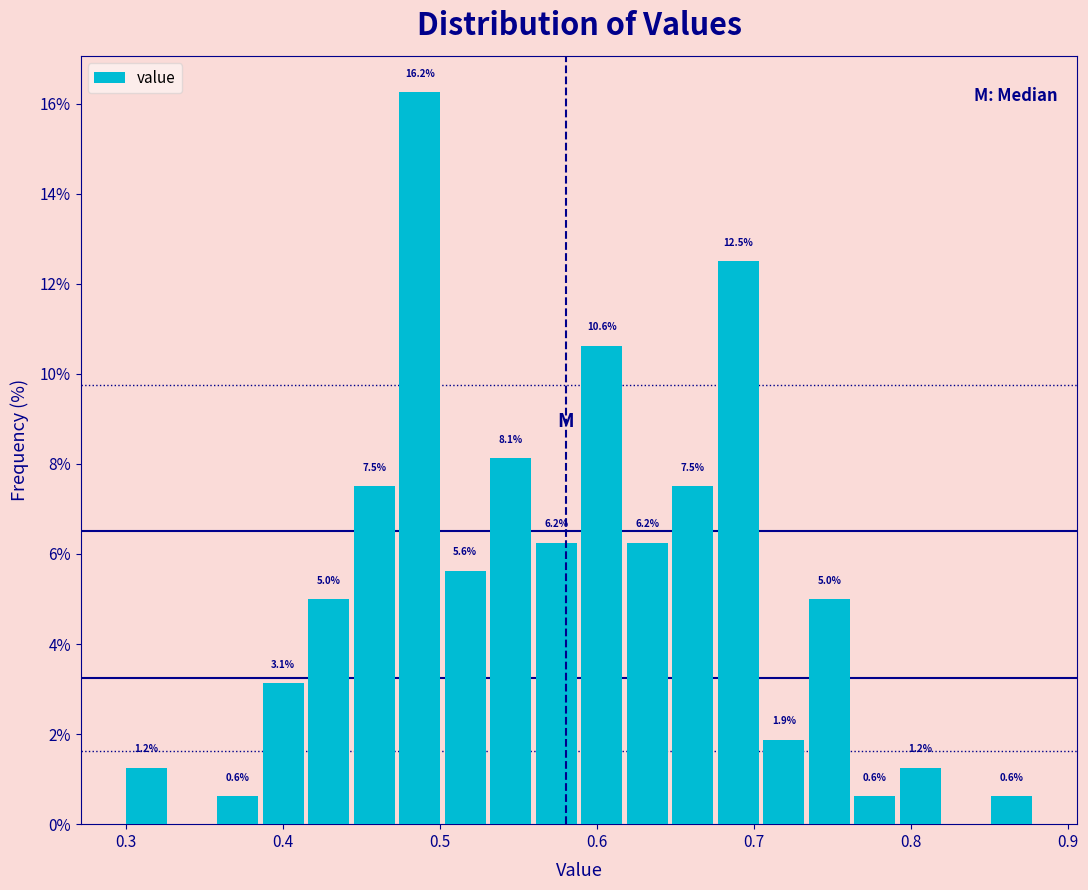

Around what value on the x-axis is the tallest bar? Give the approximate position of its centre, as read against the axis.

0.49